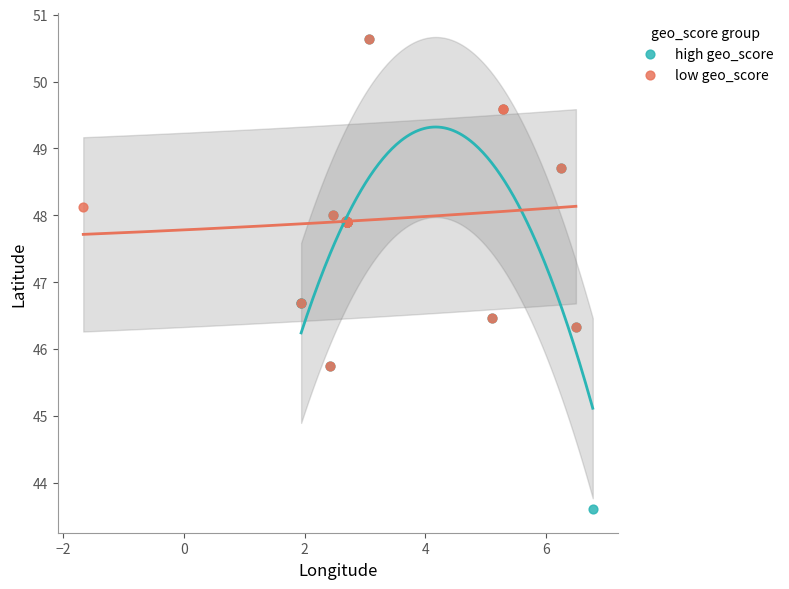

Which series reaches the minimum Y coordinate?

high geo_score